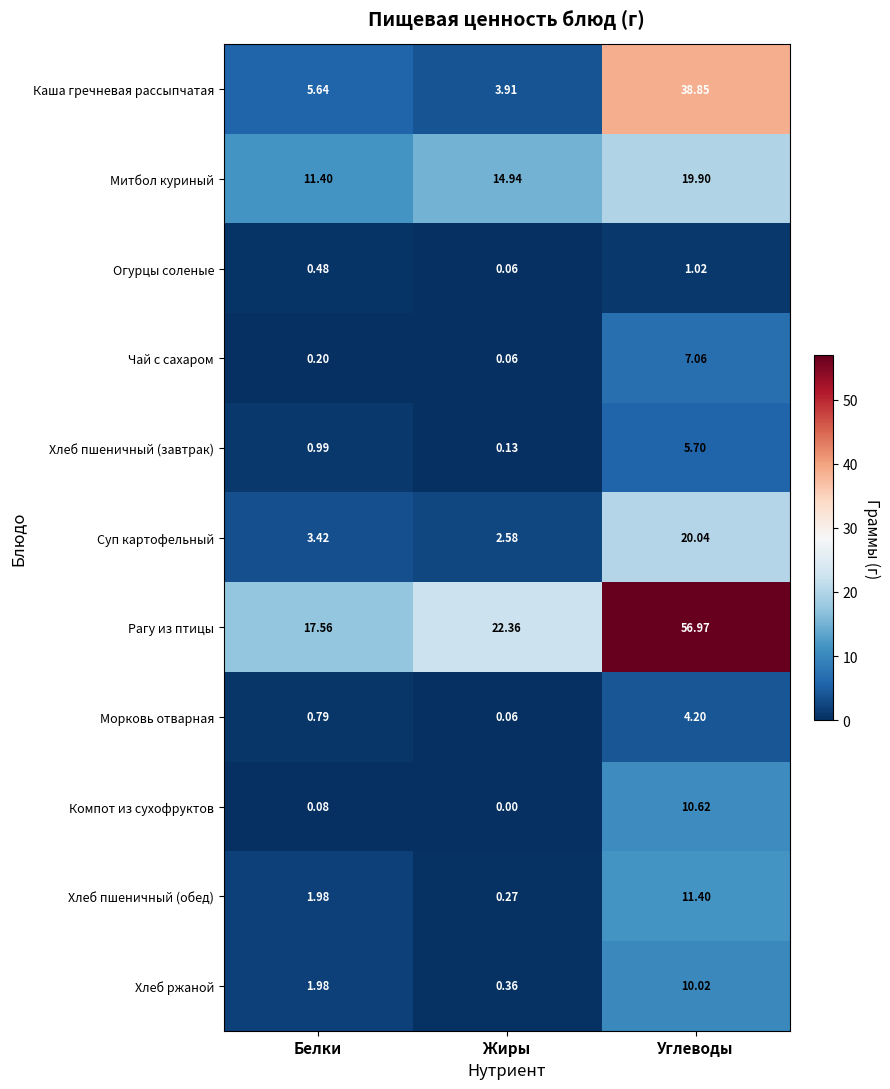

Is the value of Компот из сухофруктов at Белки greater than the value of Хлеб пшеничный (обед) at Жиры?

No